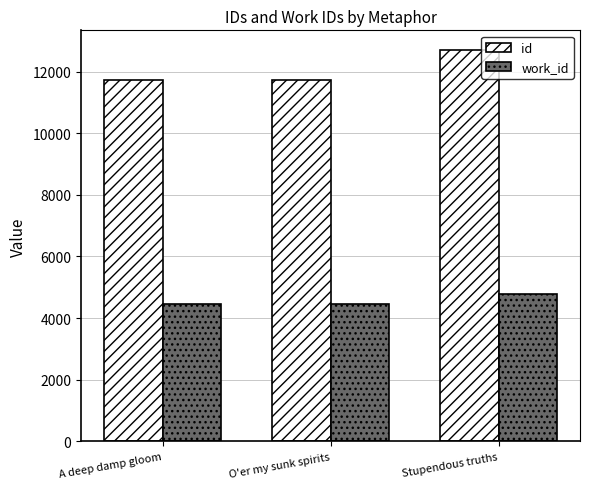

Between A deep damp gloom and Stupendous truths, which series saw the biggest shift?

id